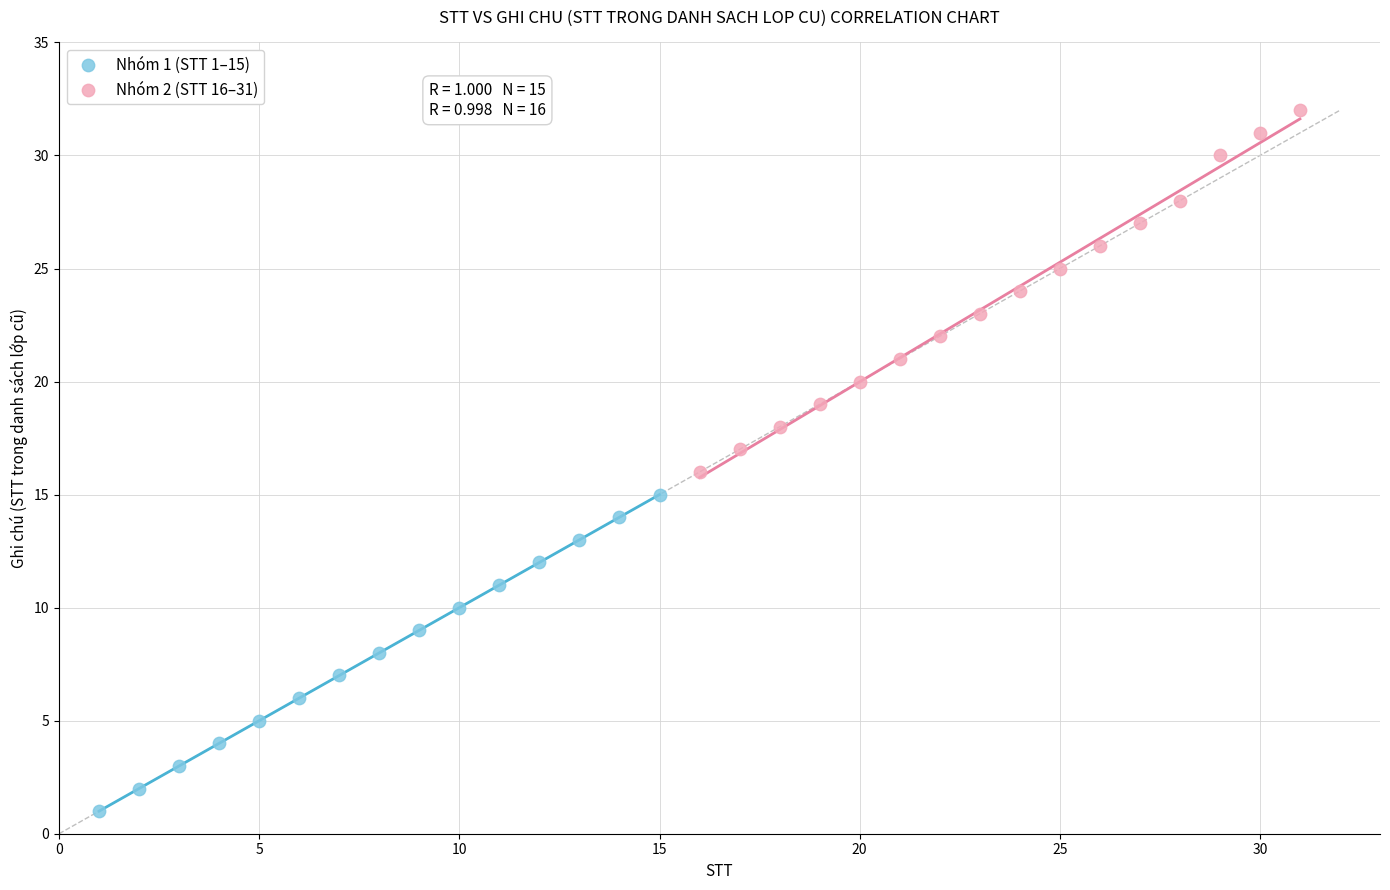

Which series has the widest spread of Y values?

Nhóm 2 (STT 16–31)